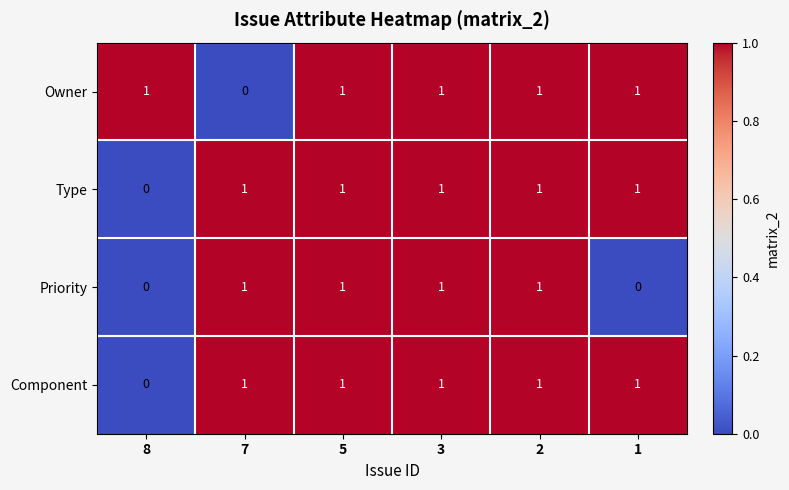

What is the sum of all Priority values?

4